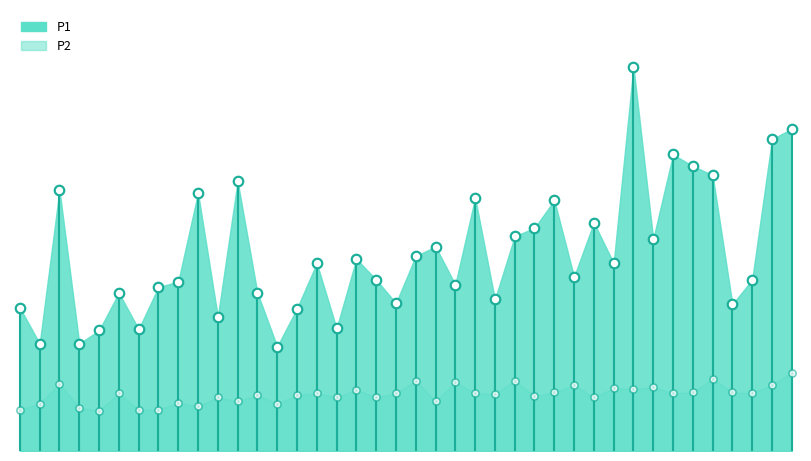

What is the total value across all series at 00:36?

4.5